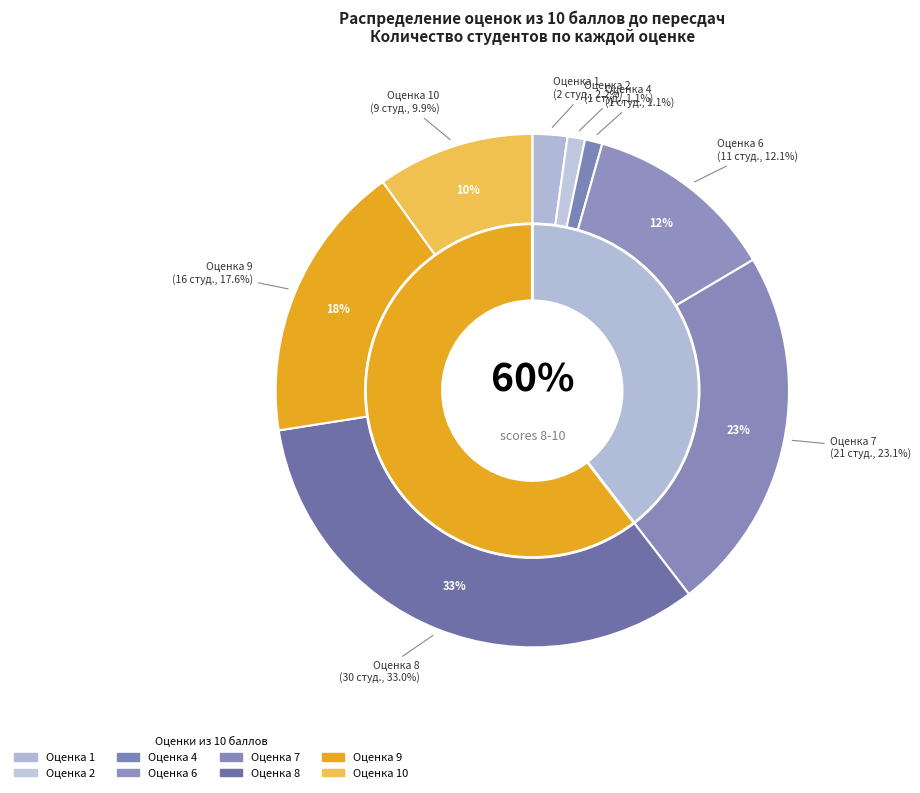

How many slices are in this pie chart?

10